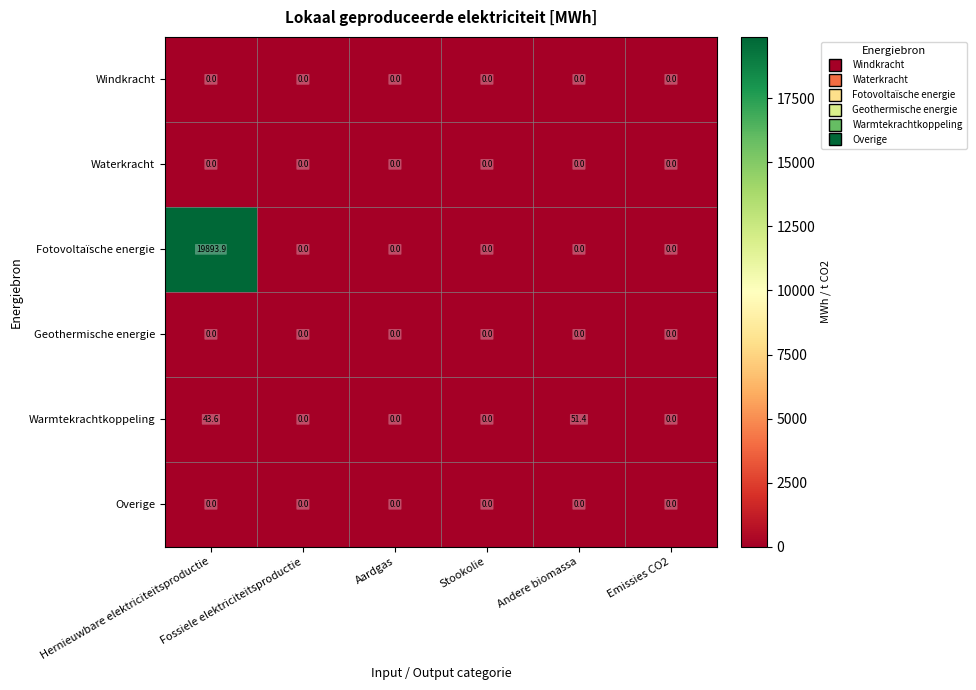

What is the maximum value shown in the chart?

19893.9